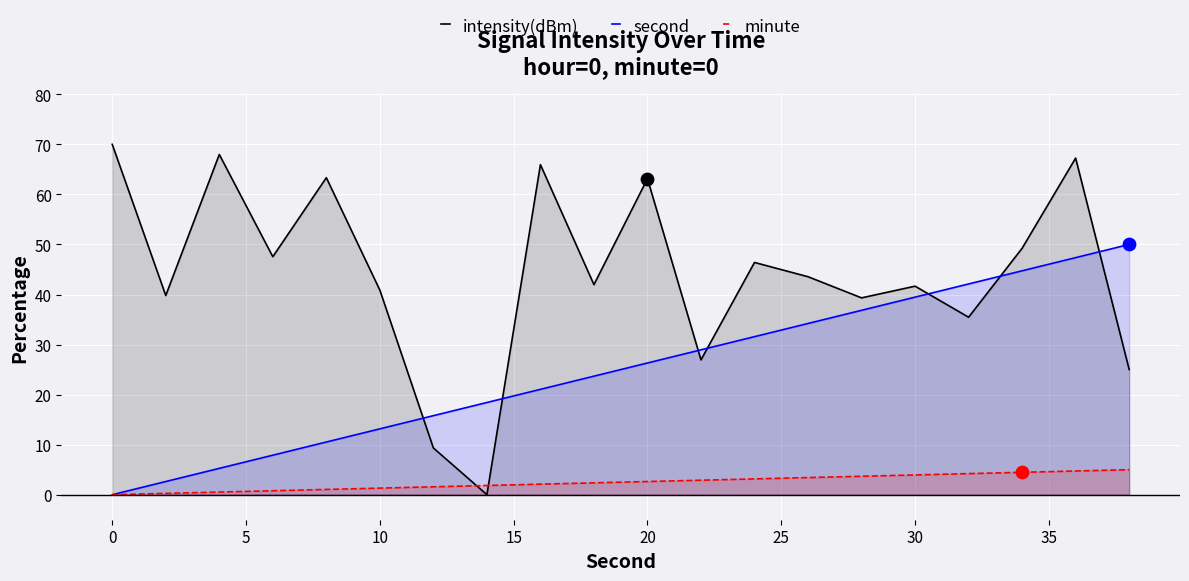

Which series has the largest Y range (max minus min)?

intensity(dBm)